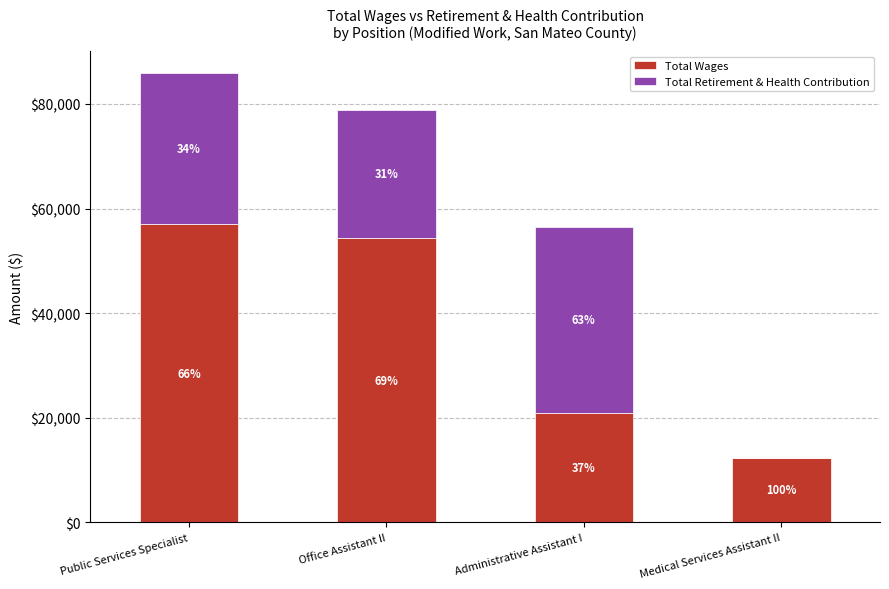

What are all the series names shown in the legend?

Total Wages, Total Retirement & Health Contribution